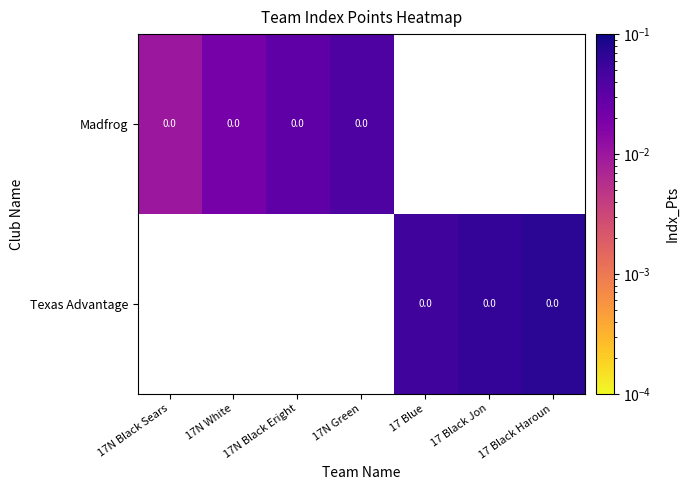

How many categories are shown in the chart?

7